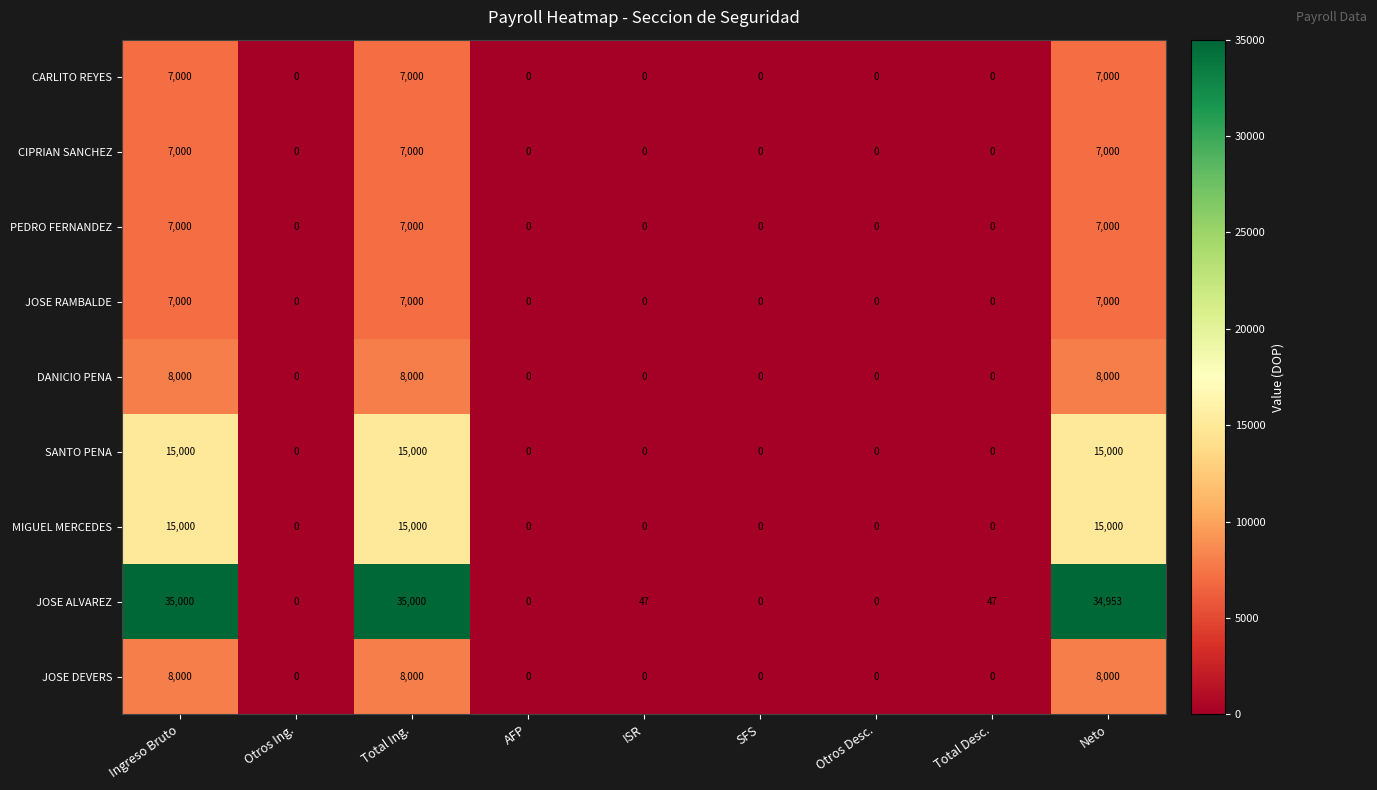

Count the PEDRO FERNANDEZ values in the range 0 to 7000.

9